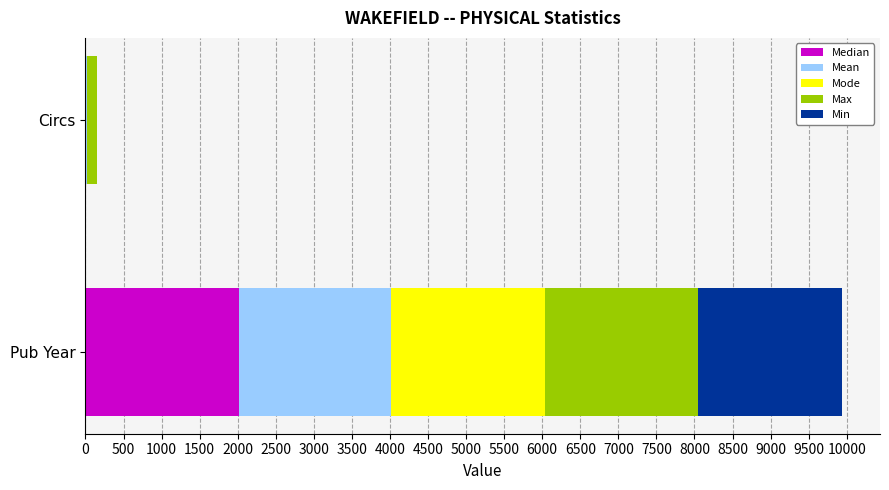

How many categories are shown in the chart?

2